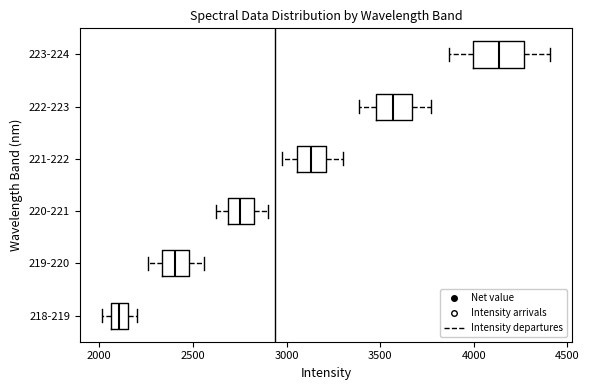

Which box is the widest, from its left edge to its right edge?

223-224